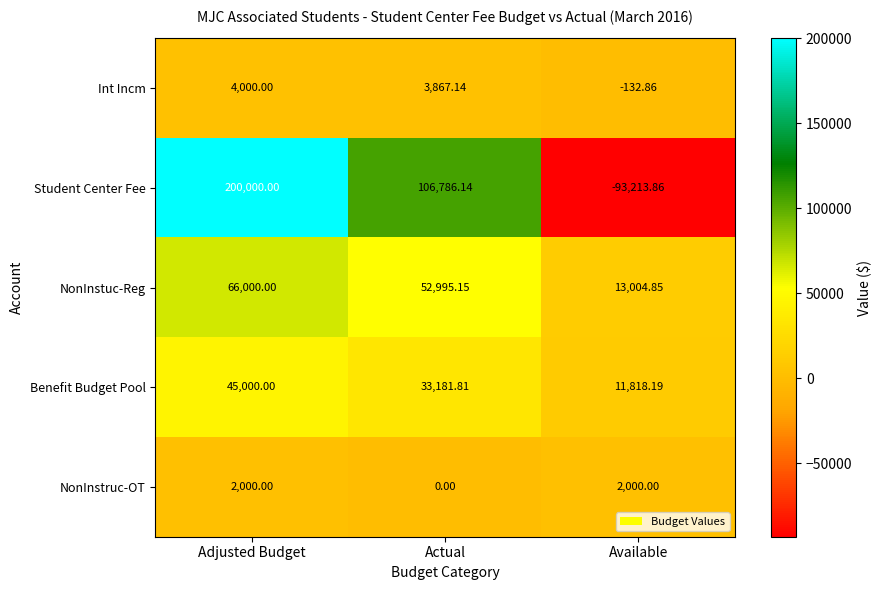

What is the smallest value displayed?

-93213.9